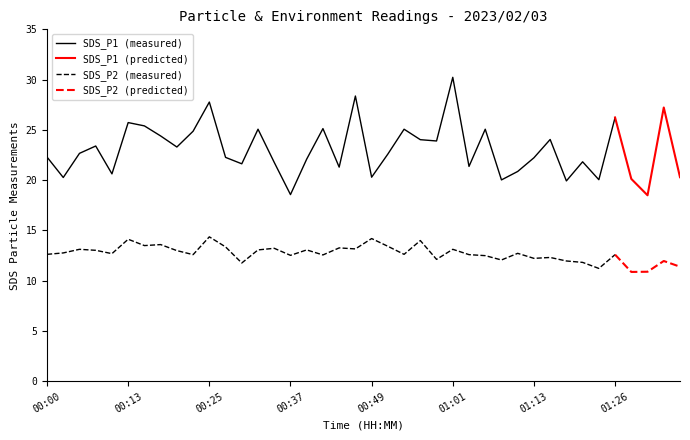

How many data points does each series have?

40